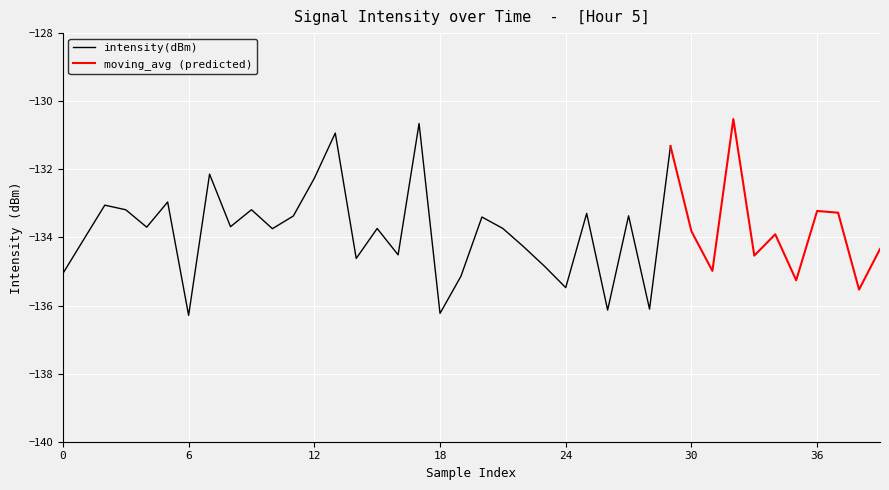

What is the highest value of the intensity(dBm) series?

-130.7